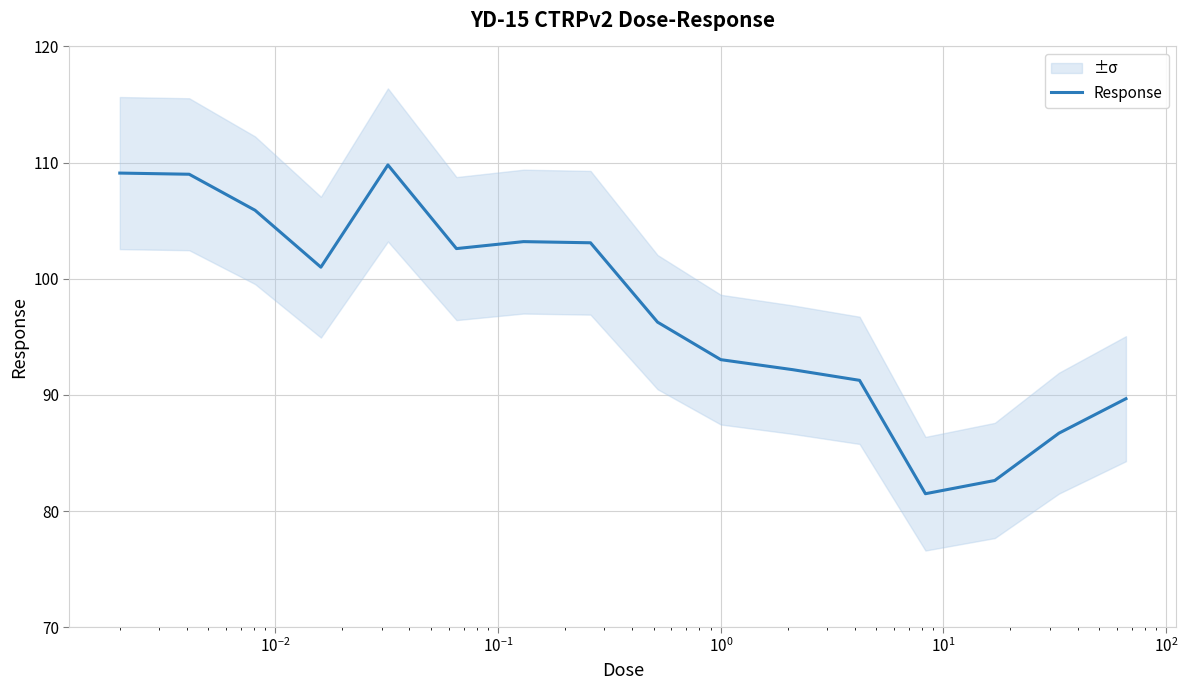

How many lines are shown in the chart?

1